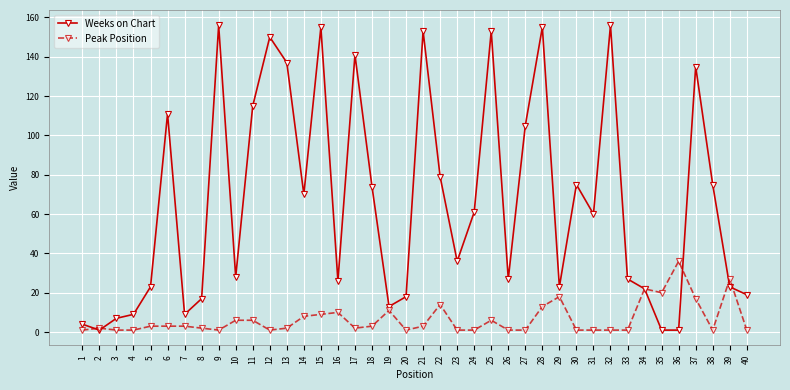

What is the greatest value displayed?

156